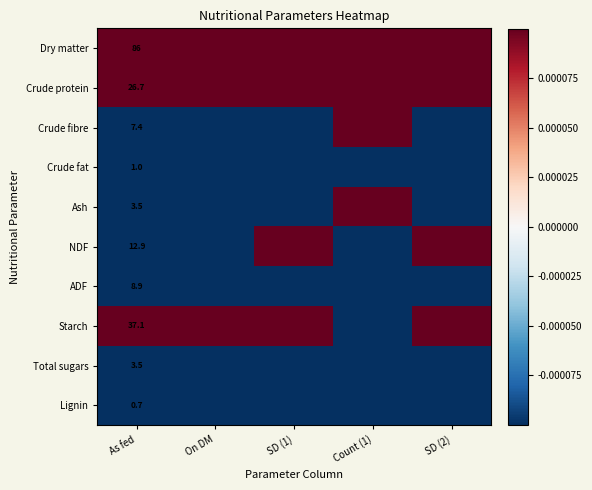

Is the value of Starch at As fed greater than the value of Ash at SD (2)?

Yes